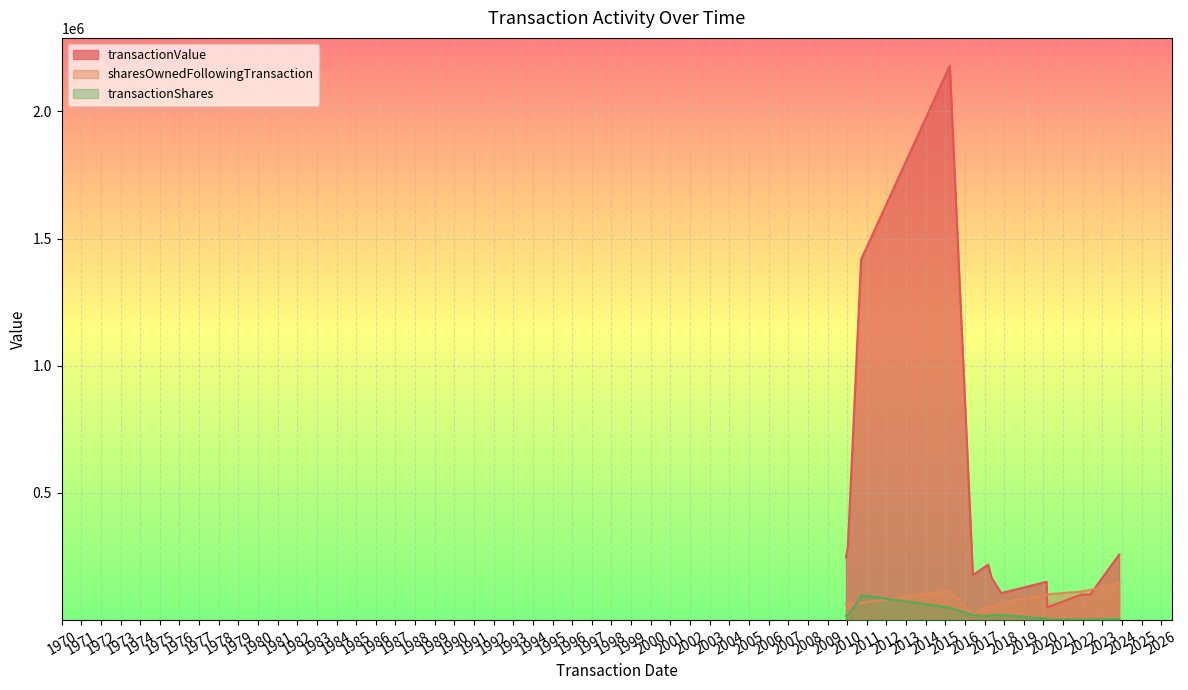

True or false: transactionShares and transactionValue cross at least once.

False